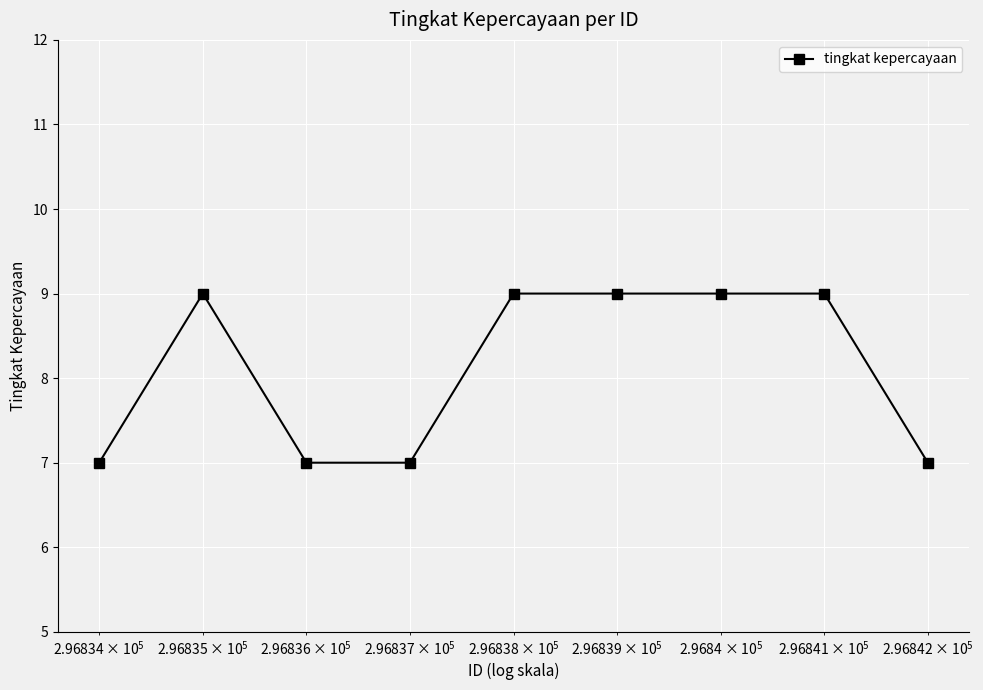

What is the average value?

8